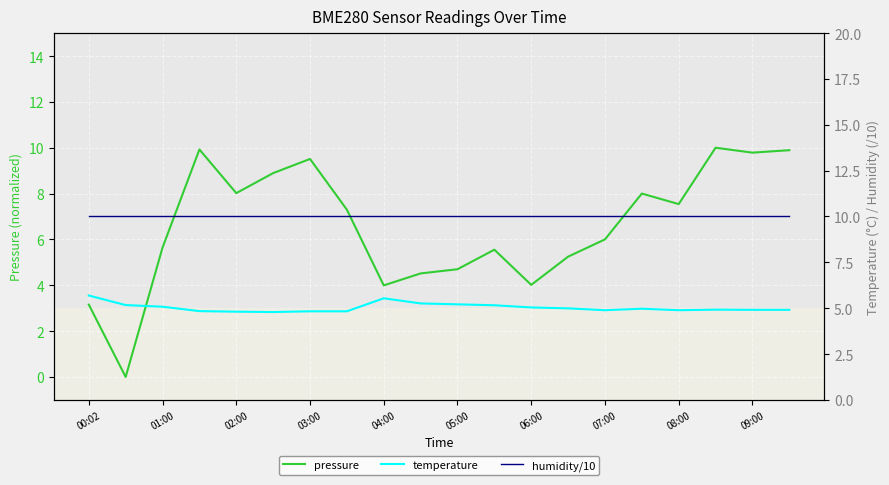

Is this an area chart (filled region under the line)?

No